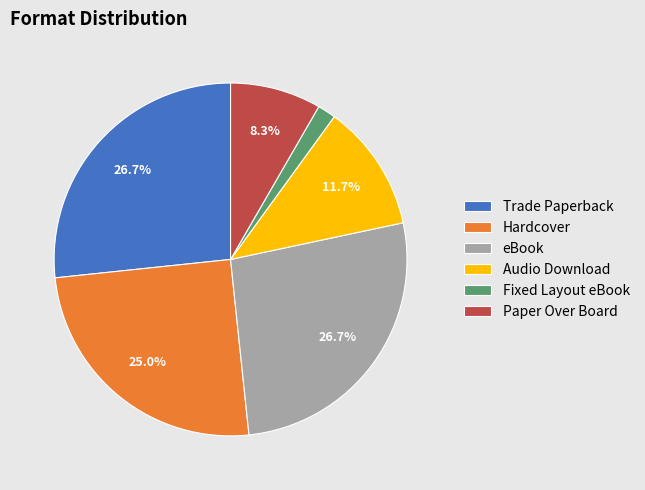

To the nearest percent, what percentage of the pie is Hardcover?

25%